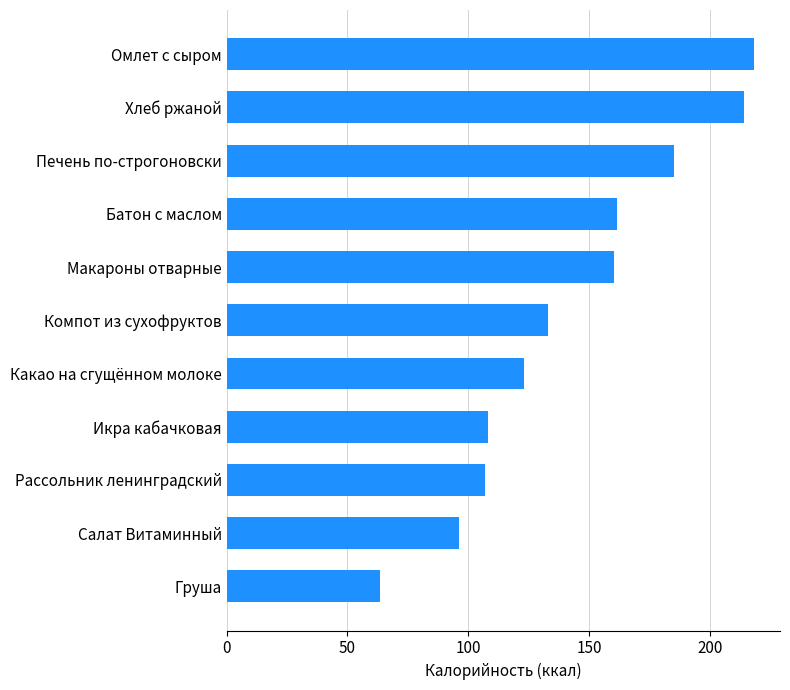

What is the change in value from Салат Витаминный to Омлет с сыром?

+122.0